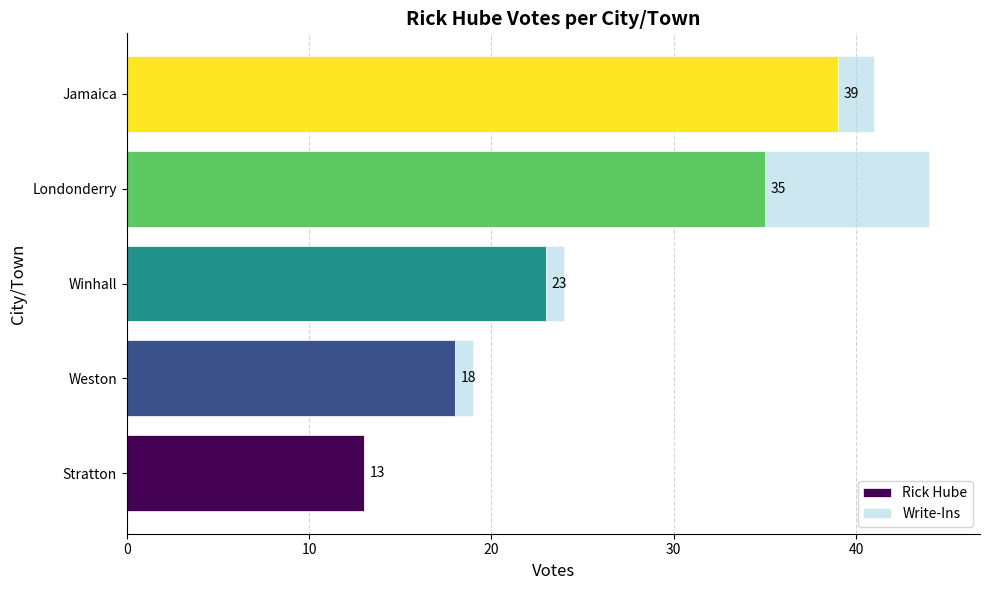

What is the average value of the Rick Hube series?

26